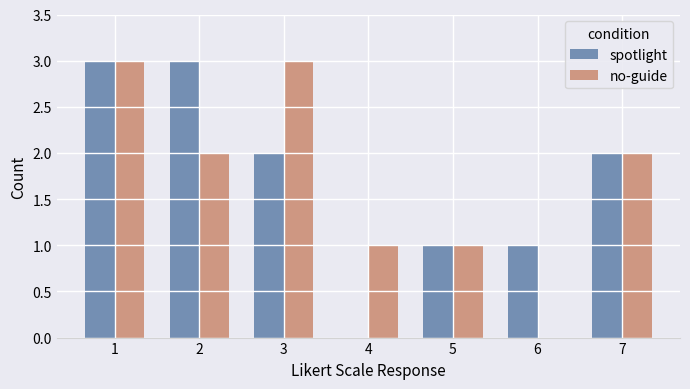

Read the no-guide value at 5.

1